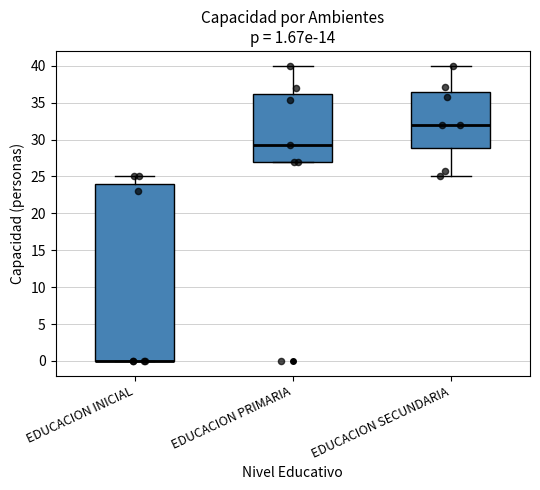

Which box is the tallest, from its lower edge to its upper edge?

EDUCACION INICIAL